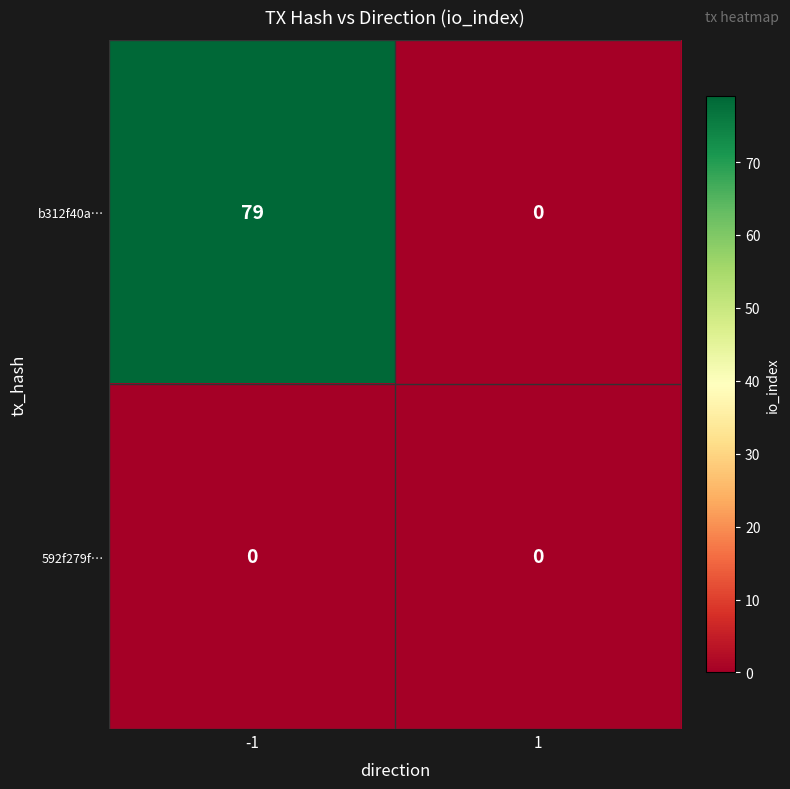

List the series in order of their peak value, highest first.

b312f40a…, 592f279f…